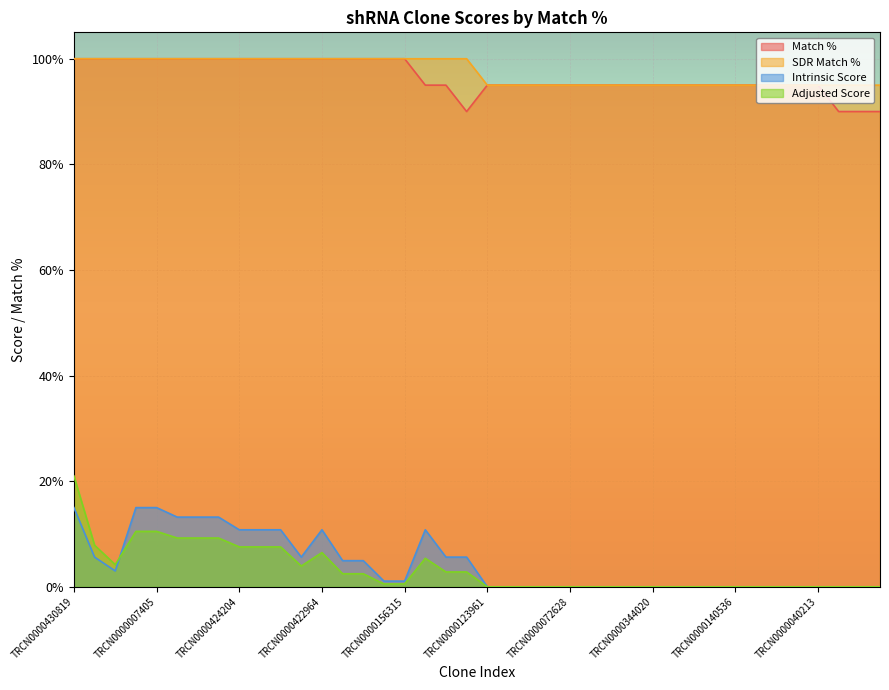

Is it true that Intrinsic Score equals 6.4 at TRCN0000422964?

False